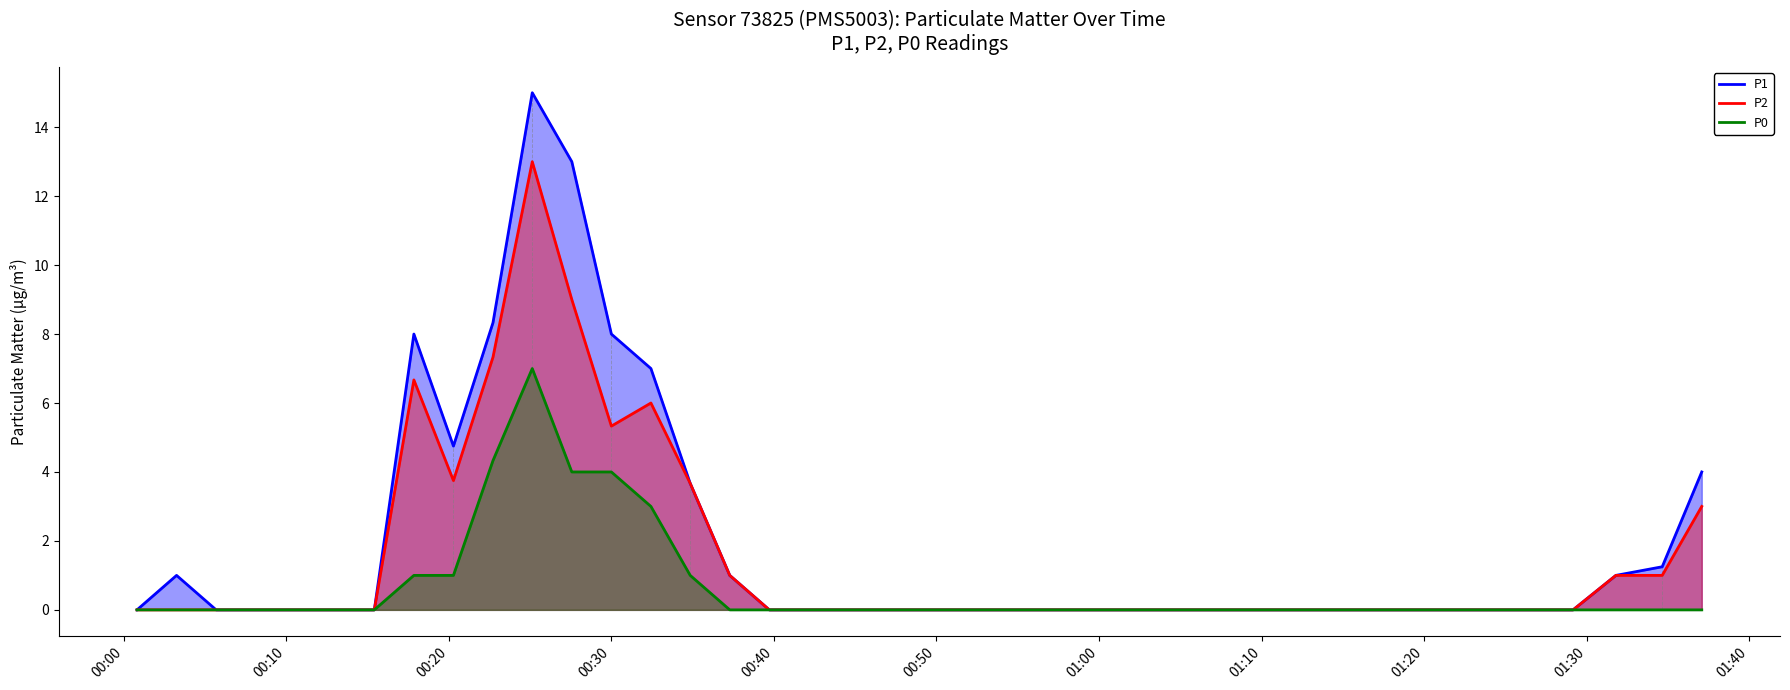

List the series in order of their peak value, highest first.

P1, P2, P0